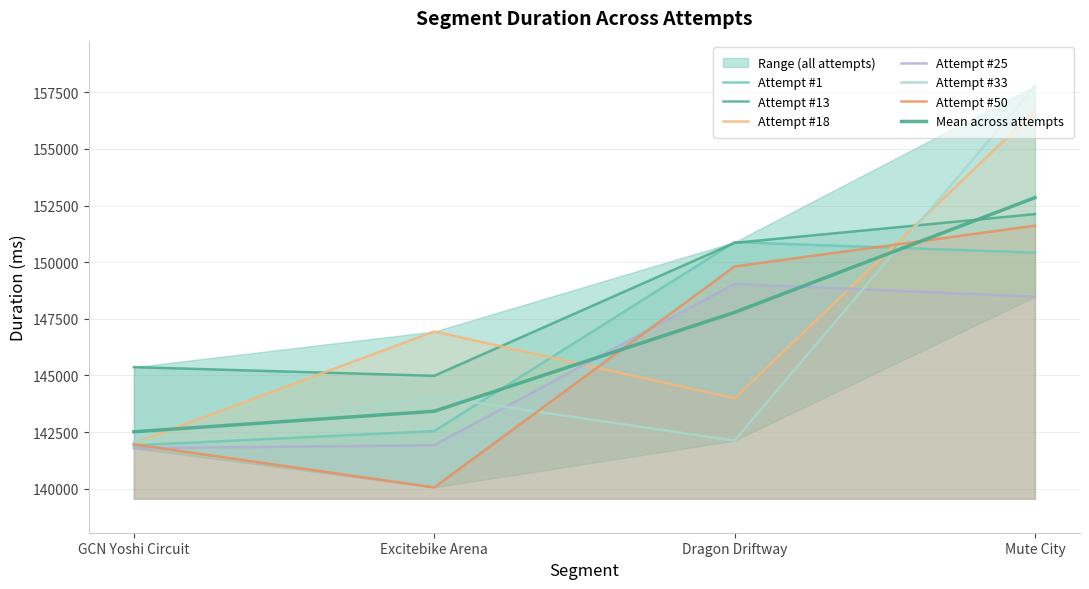

Which series has the largest total across all categories?

Attempt #13